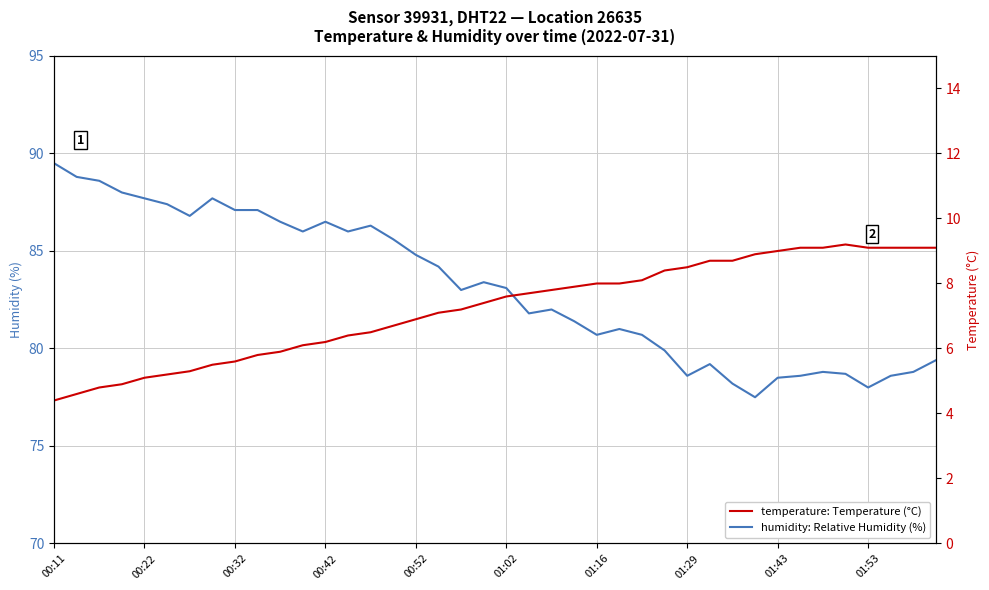

Is it true that humidity: Relative Humidity (%) equals 129.5 at 01:43?

False